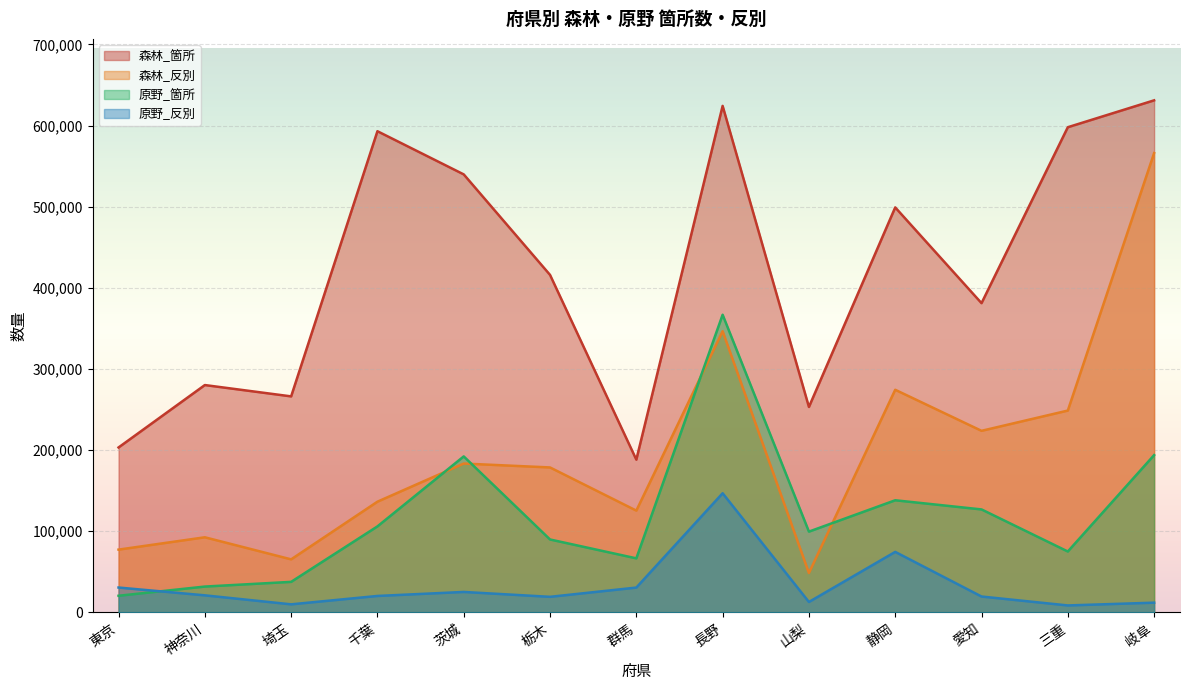

How many lines are shown in the chart?

4